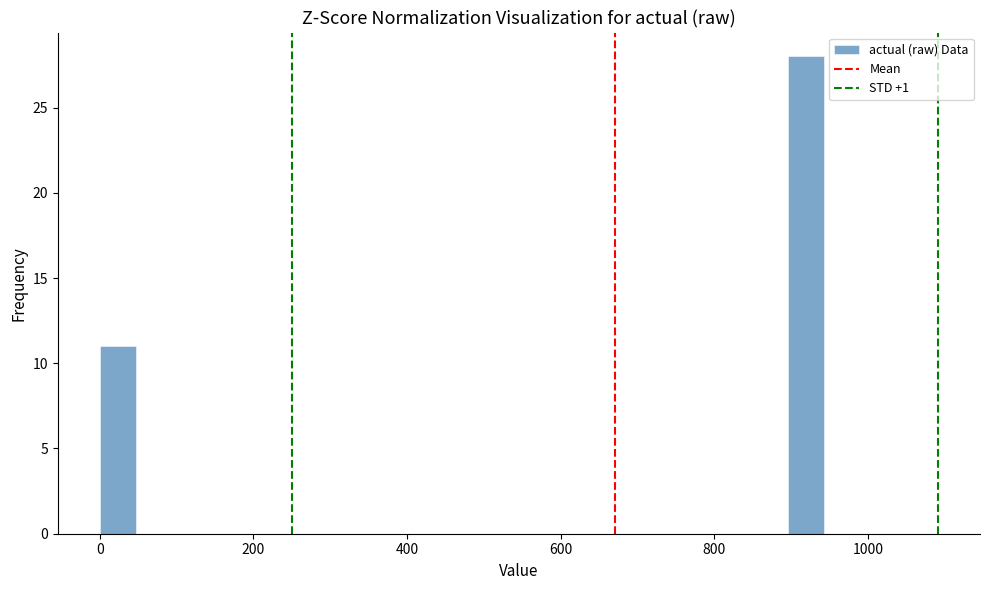

Read against the x-axis, roughly where is the centre of the tallest bar?

920